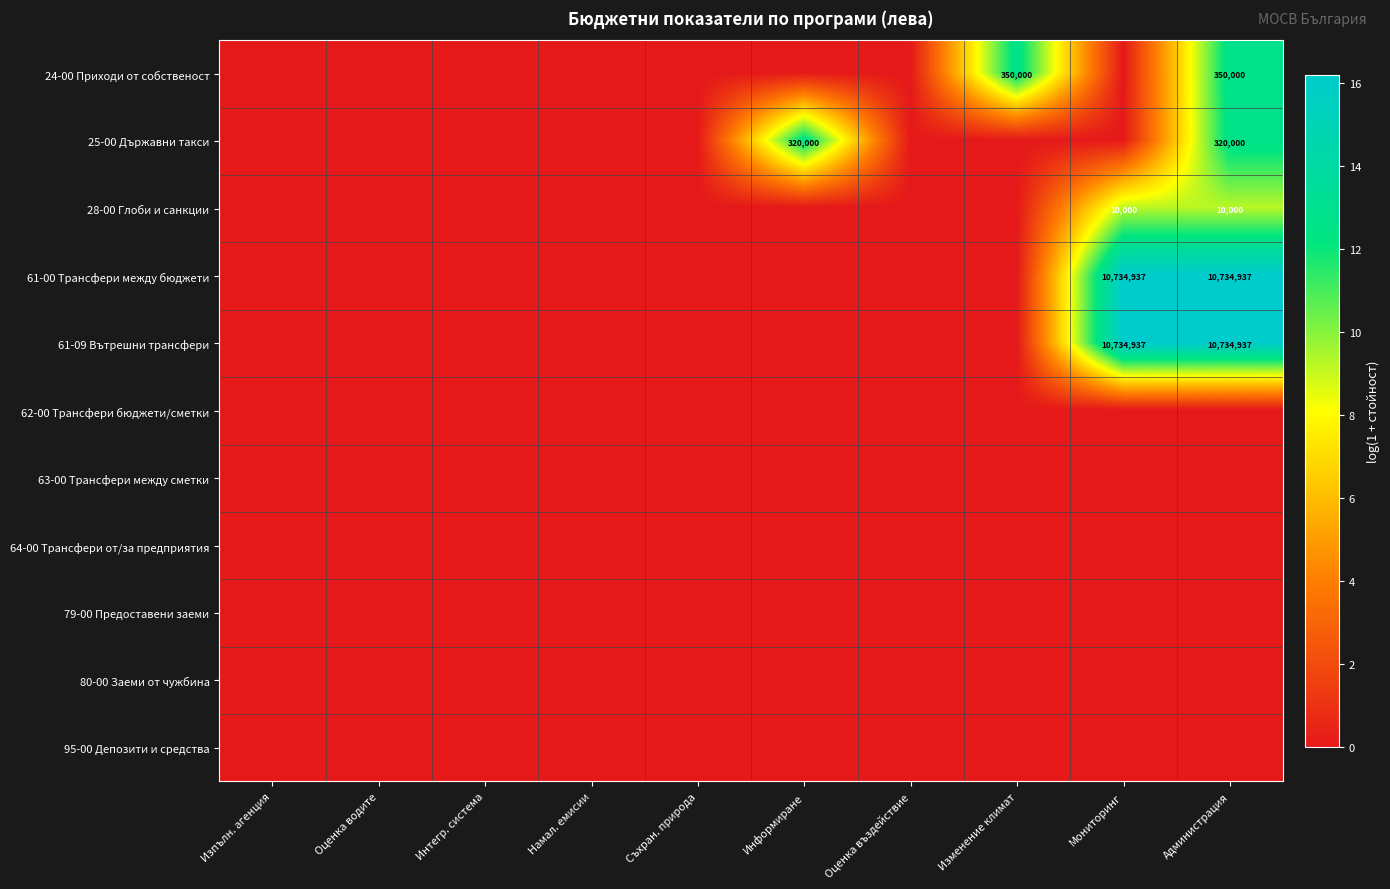

Which series has the largest total across all categories?

61-00 Трансфери между бюджети